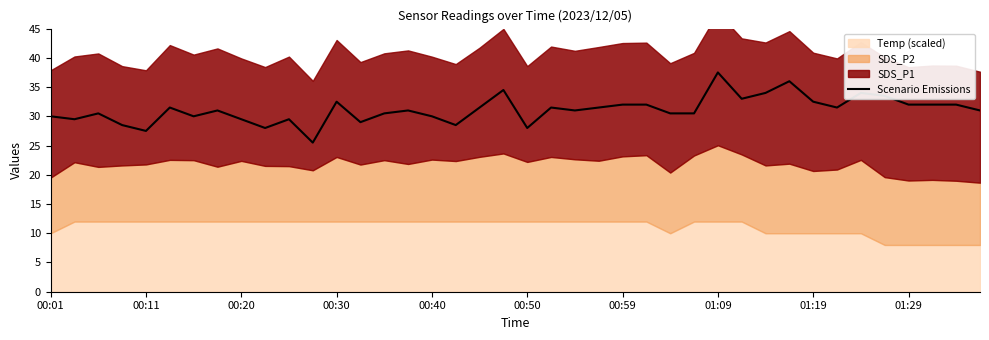

The value of Scenario Emissions at 00:20 is 16.5. True or false?

False